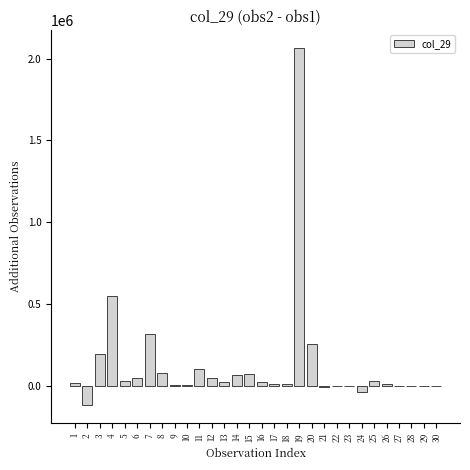

Is it true that the value at 4 is 549000?

True